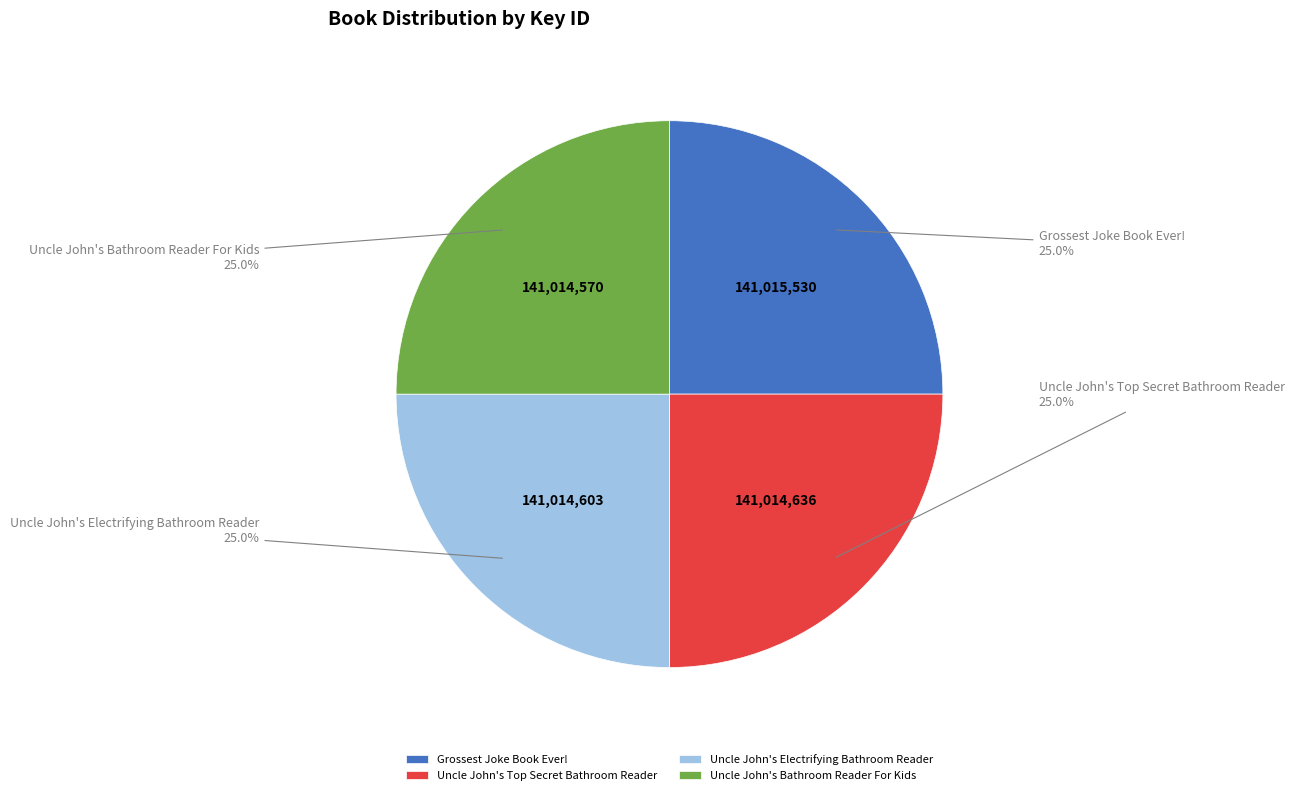

What percentage is NOT represented by Uncle John's Bathroom Reader For Kids?

75.0%